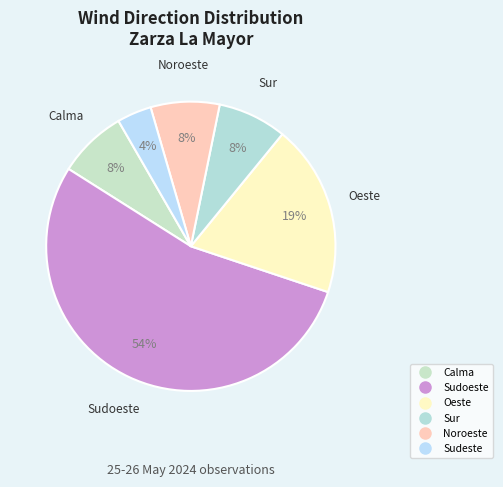

Count the number of slices in the pie.

6